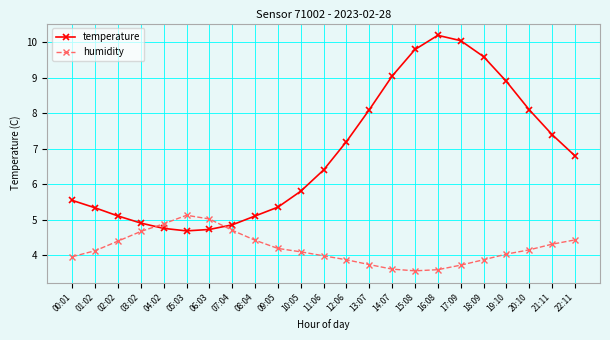

At which category does the chart reach its peak across all series?

16:08